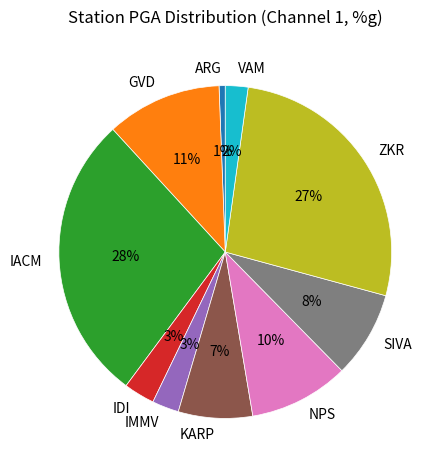

Which slice is the smallest?

ARG